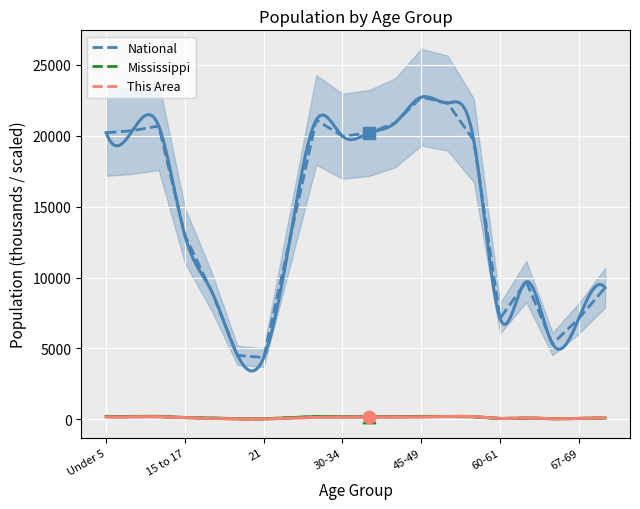

Which series reaches the maximum Y coordinate?

National